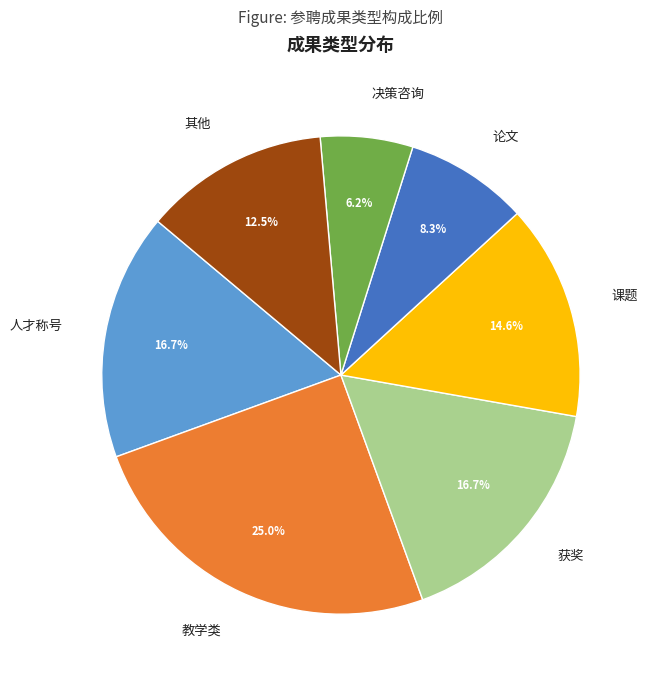

Is the sum of 人才称号 and 其他 greater than half?

No